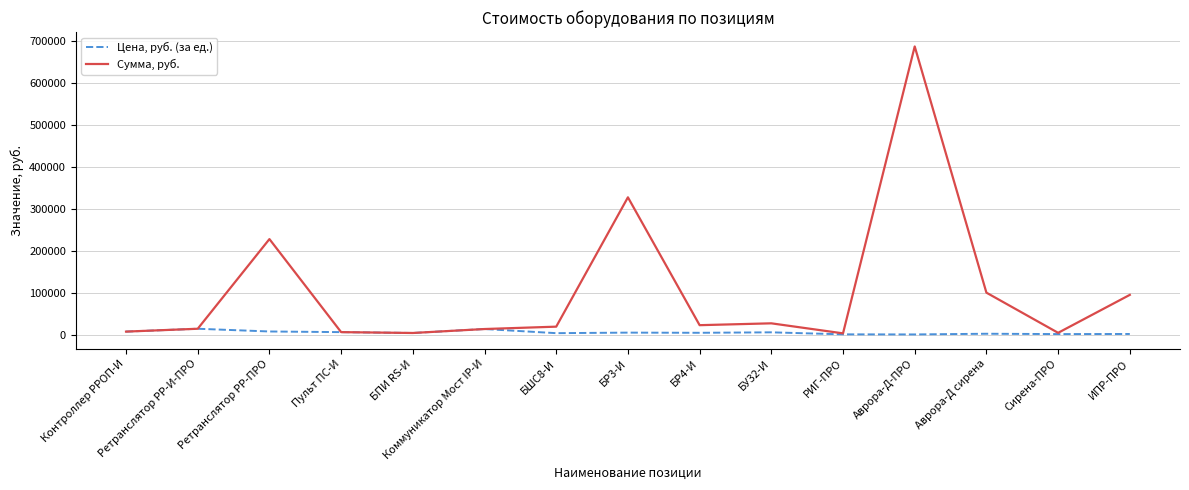

Which series has the largest range (max minus min)?

Сумма, руб.